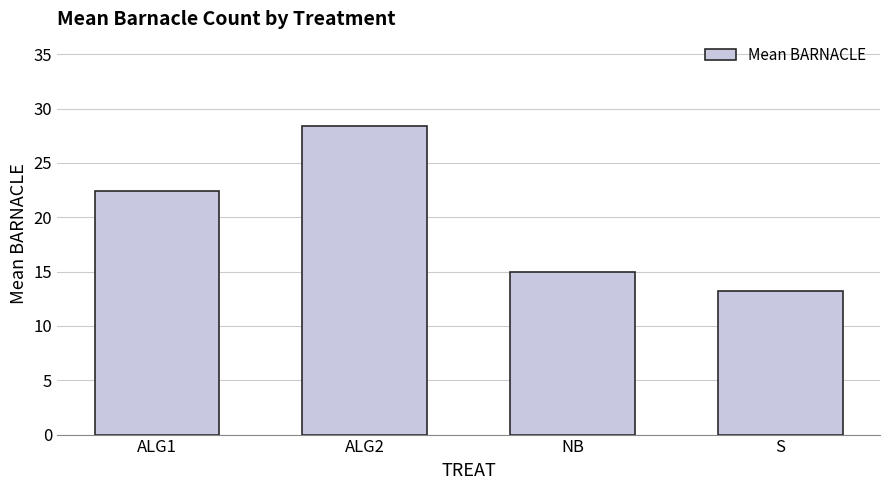

Where is the data nearest to the value 20?

ALG1